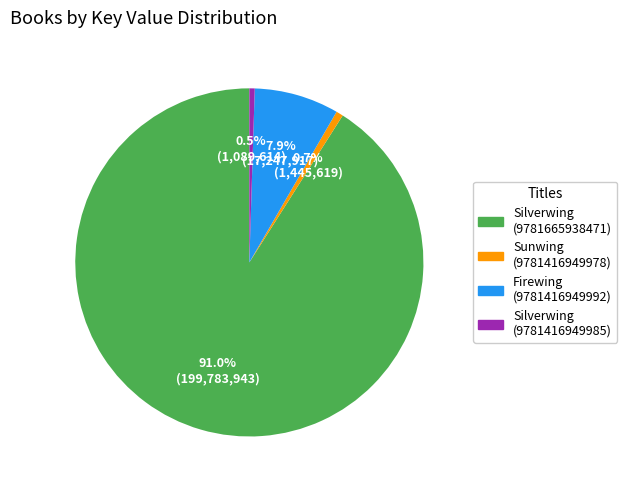

How many segments does this pie chart have?

4